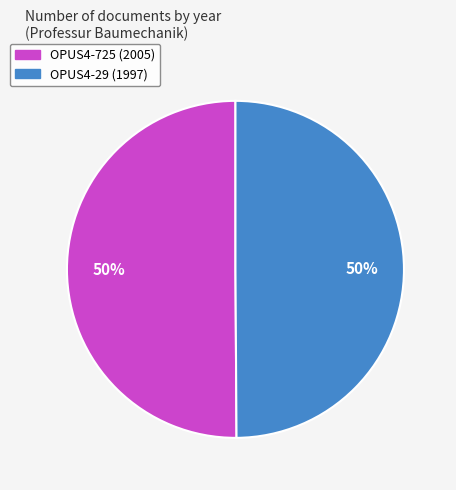

To the nearest percent, what percentage of the pie is OPUS4-725?

50%